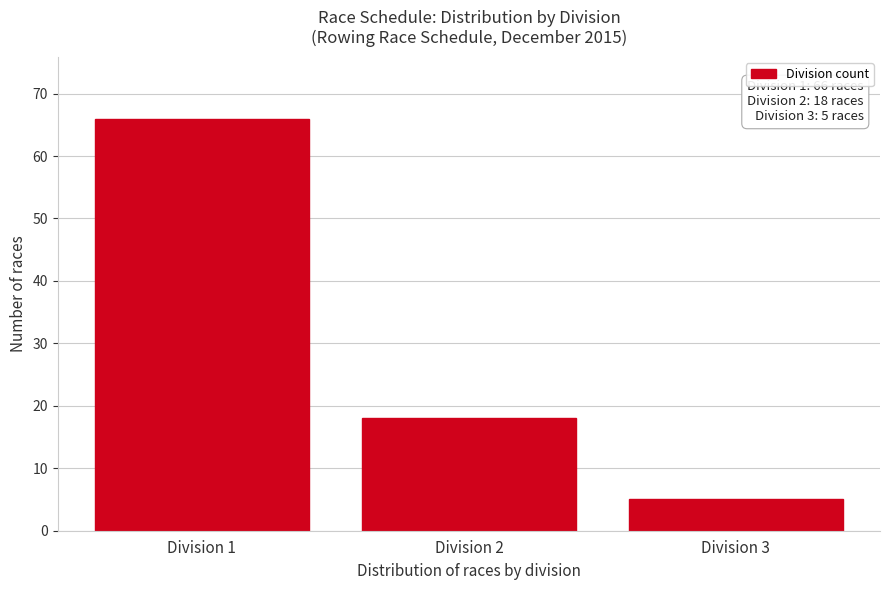

Reading left to right, extract all data points from this chart.

66	18	5